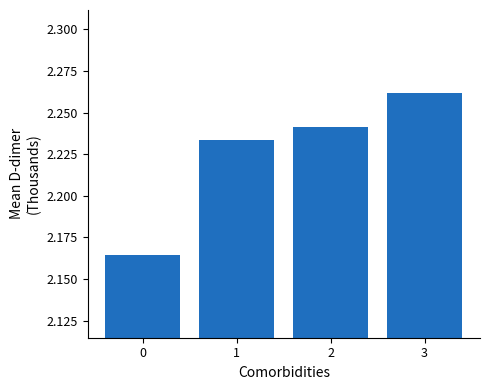

Between 2 and 0, which is larger?

2